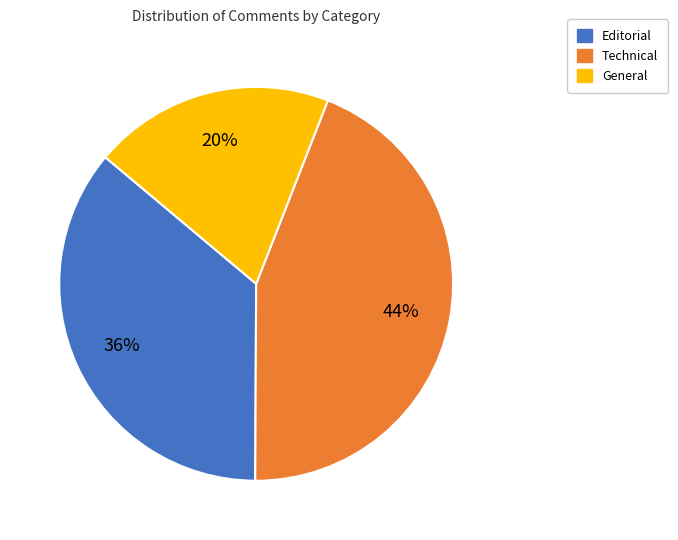

Which slice is the smallest?

General